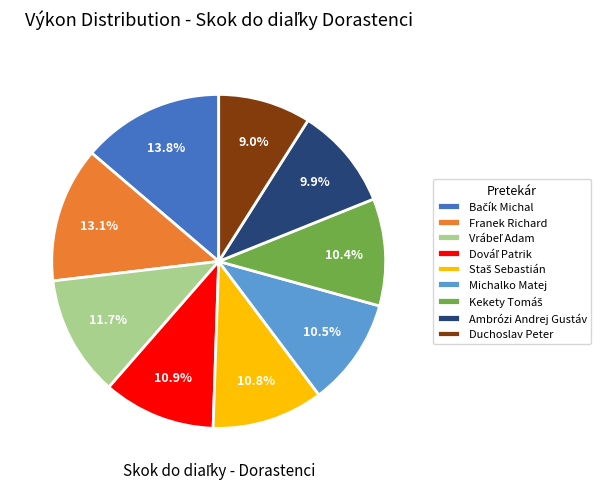

How much of the chart is everything except Franek Richard?

86.9%